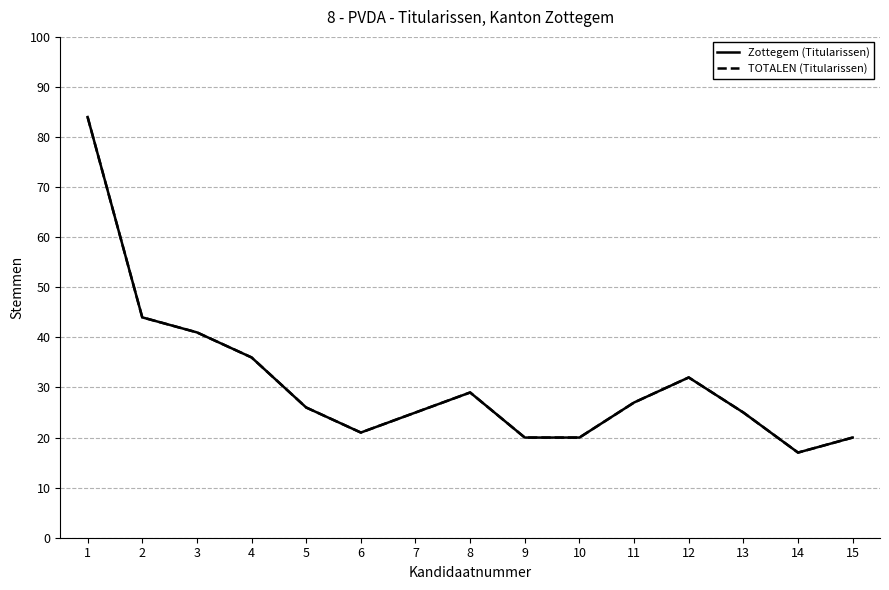

Does the chart have visible grid lines?

Yes